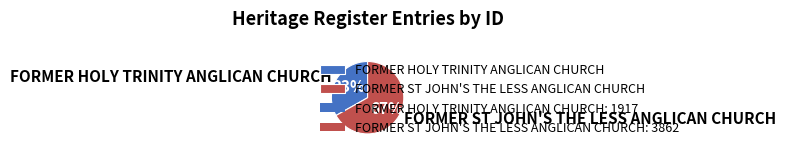

Which category has the biggest portion of the pie?

FORMER ST JOHN'S THE LESS ANGLICAN CHURCH